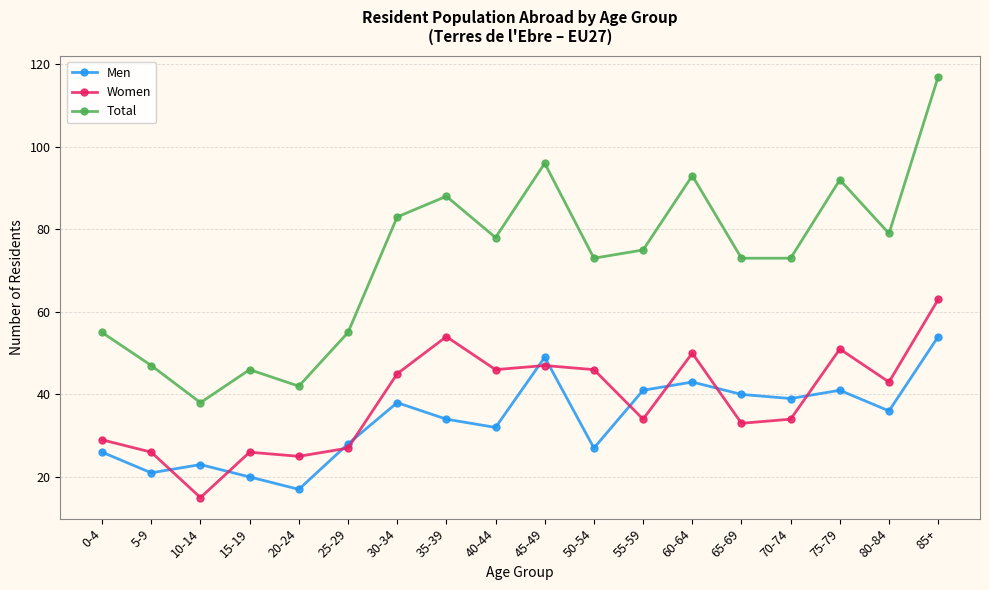

At which category does the chart reach its minimum across all series?

10-14